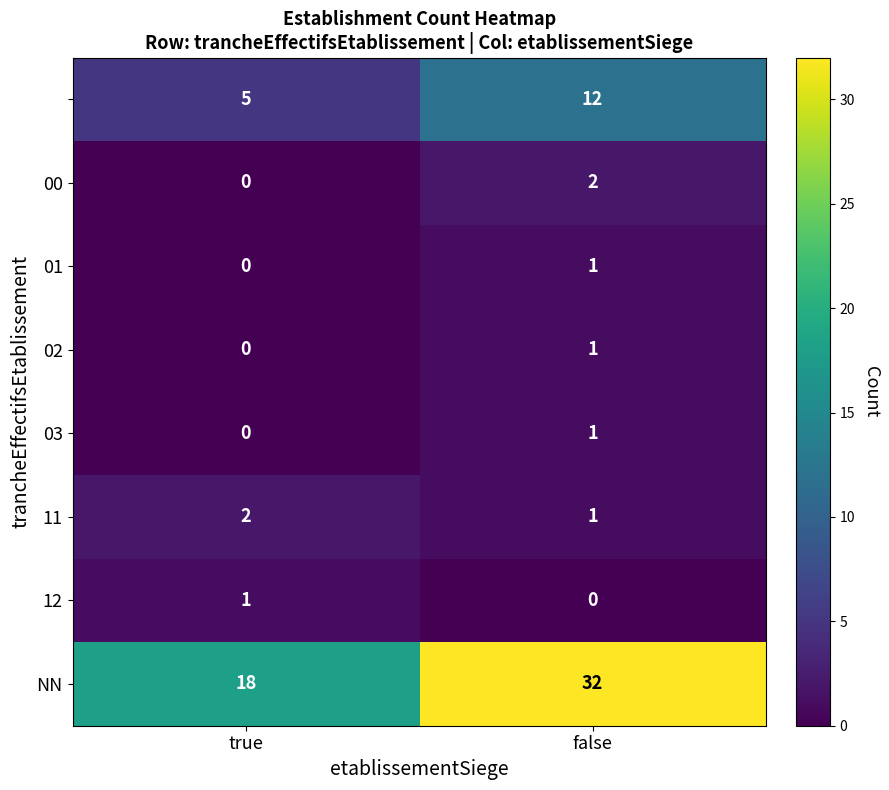

At which category is the sum across all series the highest?

false